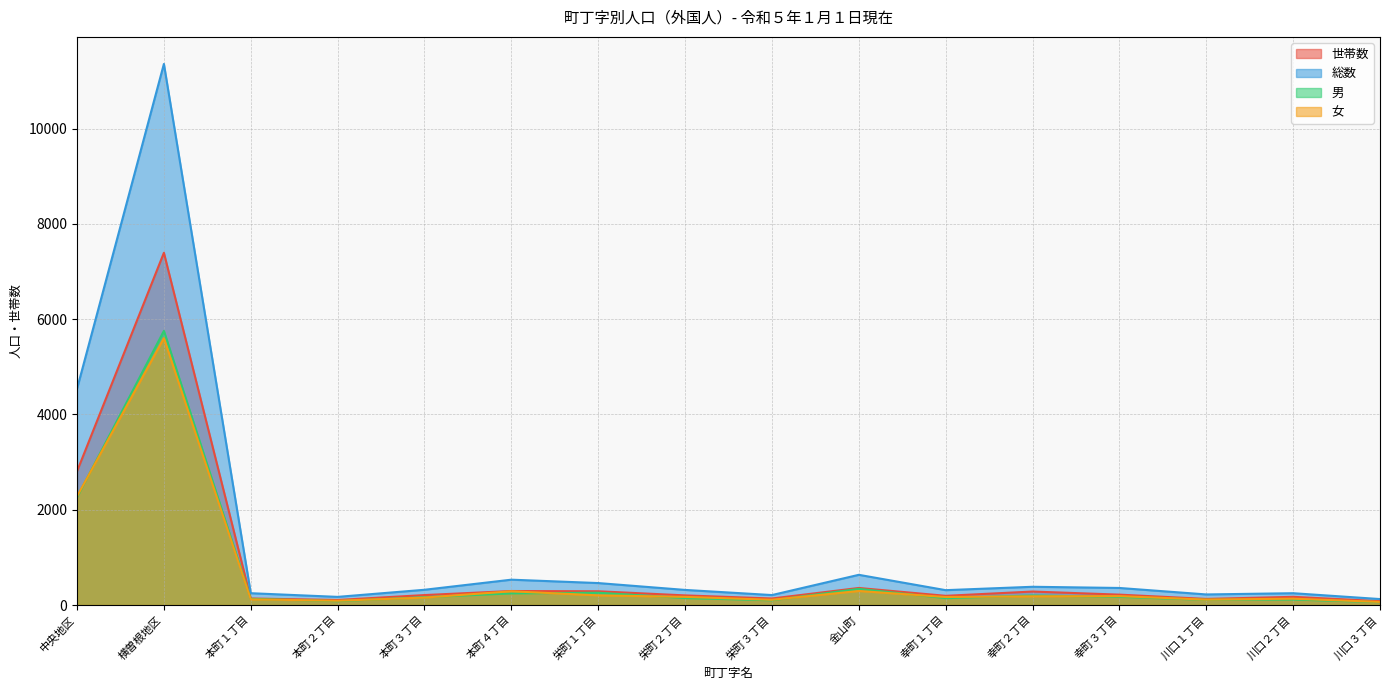

Where is the first local minimum for 世帯数?

本町２丁目